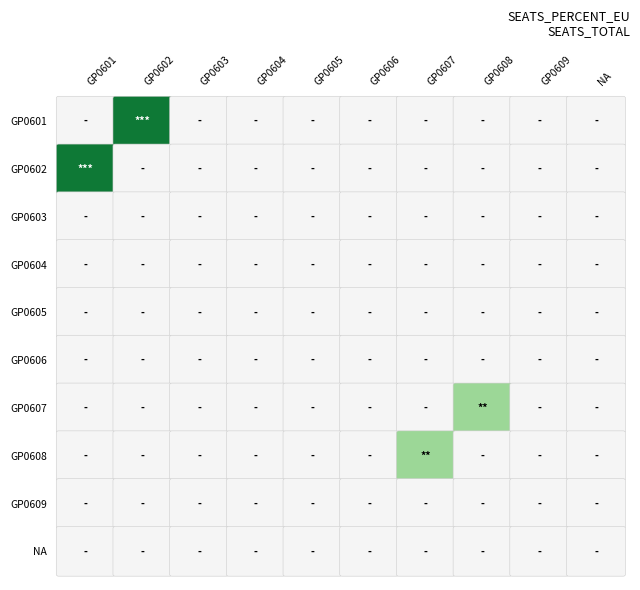

The GP0606 series shows 0.0 at GP0608. True or false?

True